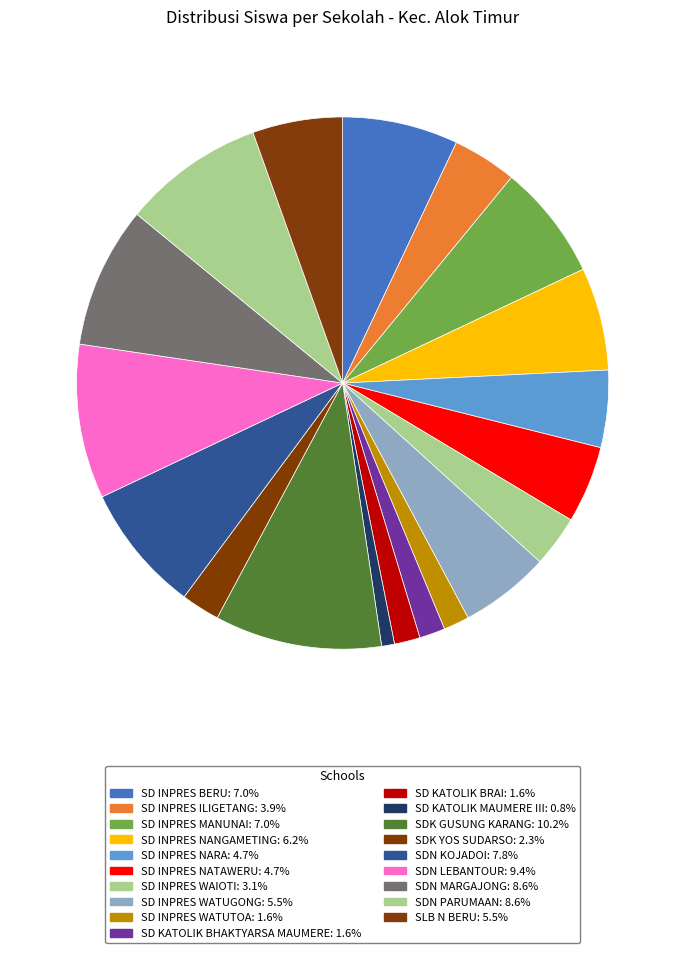

How many slices are in this pie chart?

19